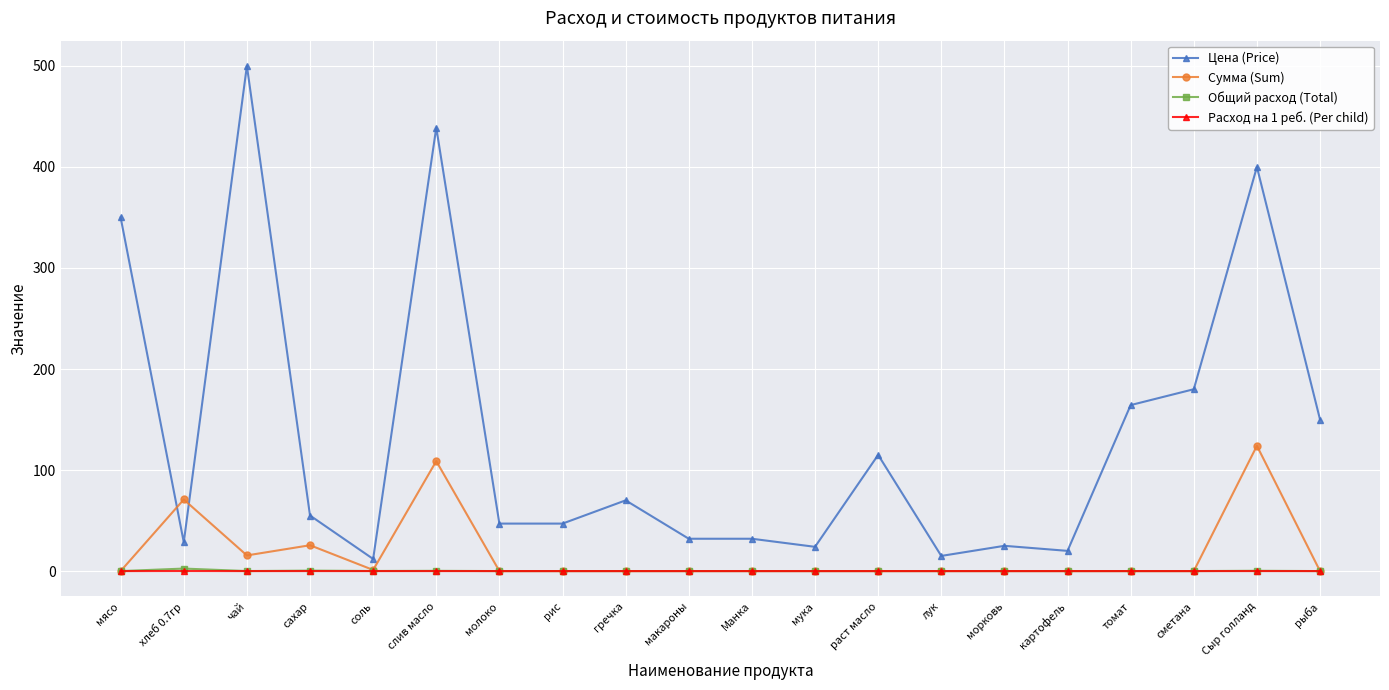

True or false: Сумма (Sum) has a value of 108.8 at слив масло.

True